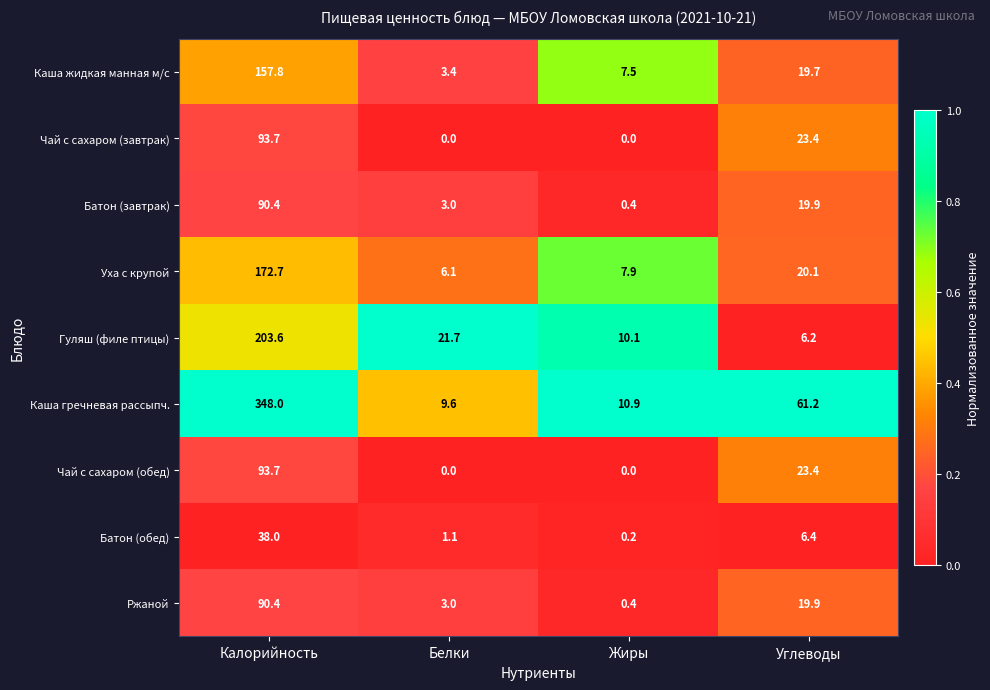

What is the total value across all series at Углеводы?

200.2